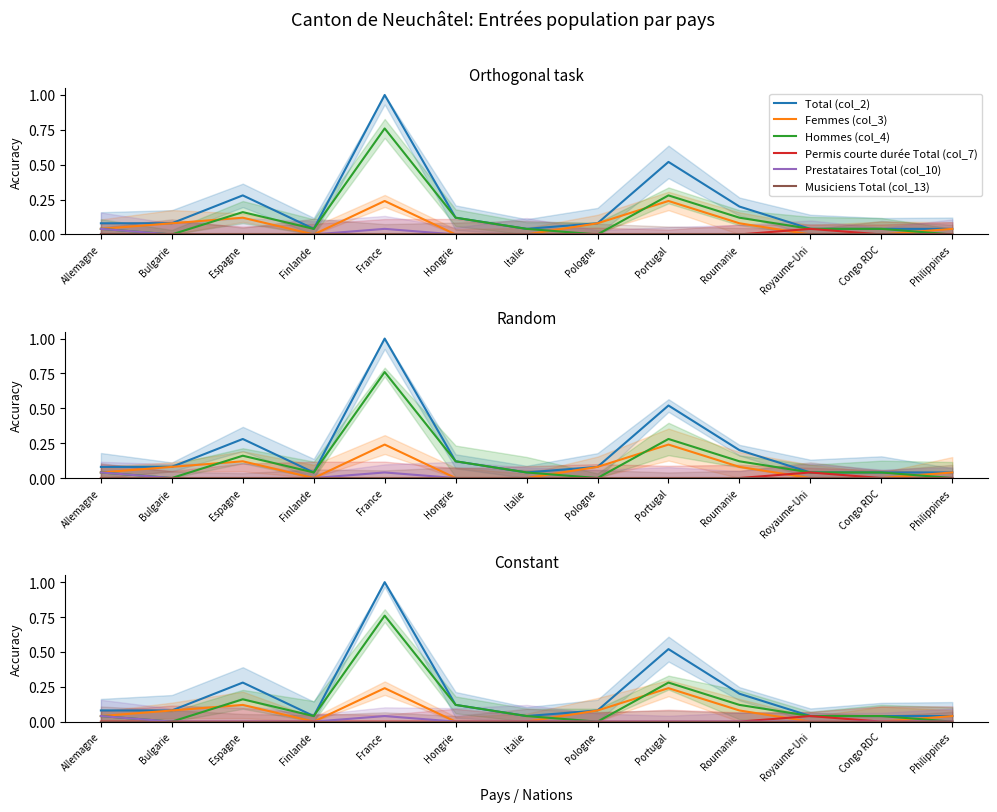

Which series changed the most between Pologne and Portugal?

Total (col_2)